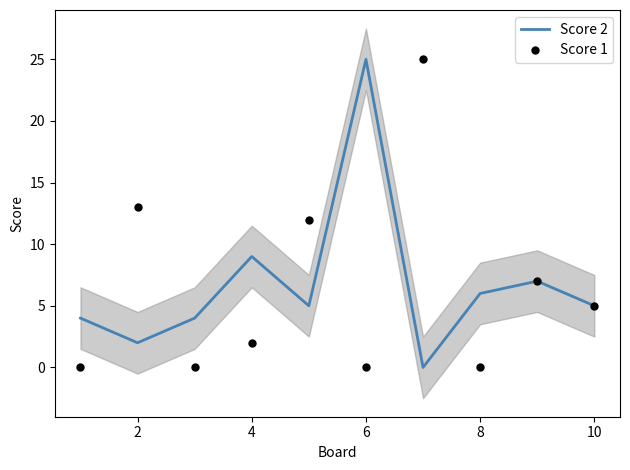

Is this an area chart (filled region under the line)?

No